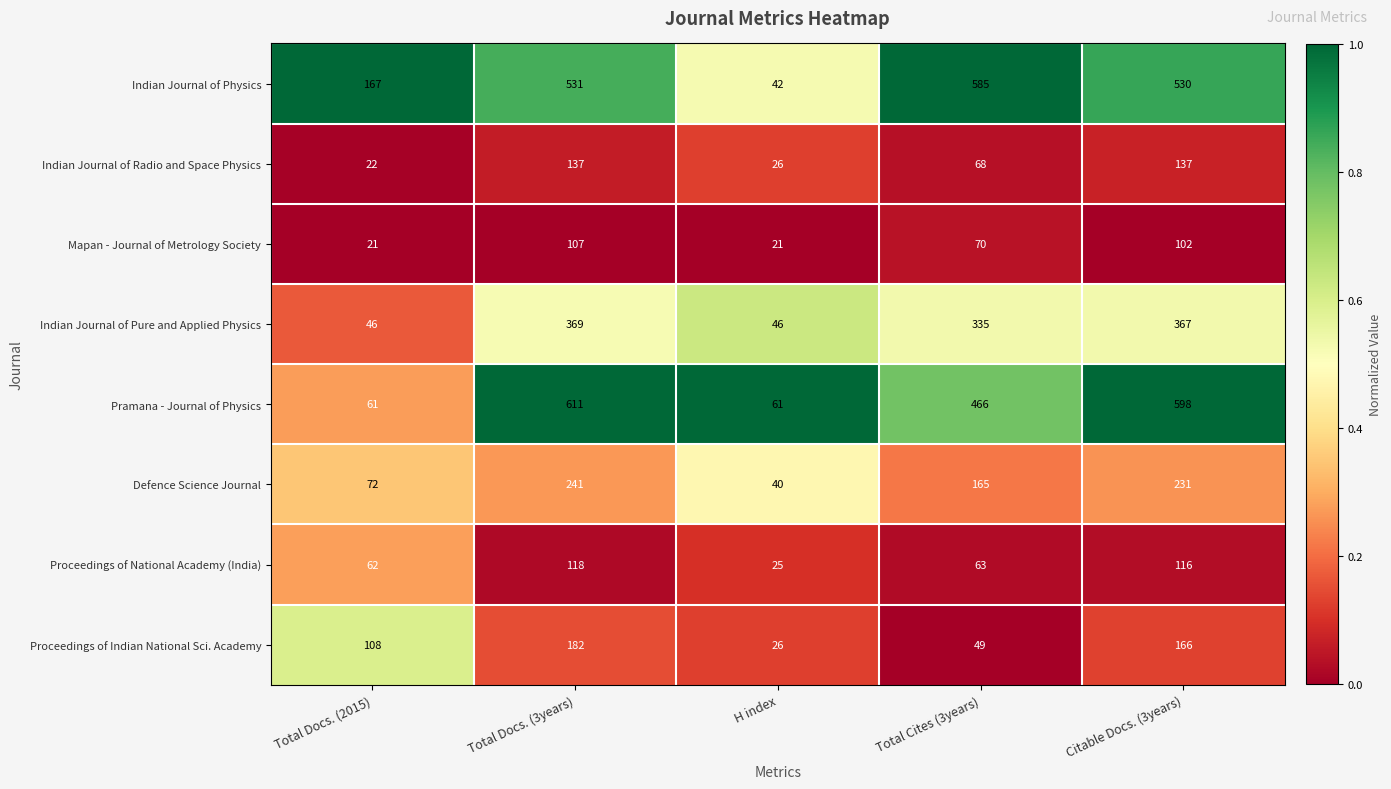

Is it true that Mapan - Journal of Metrology Society equals 70 at Total Cites (3years)?

True